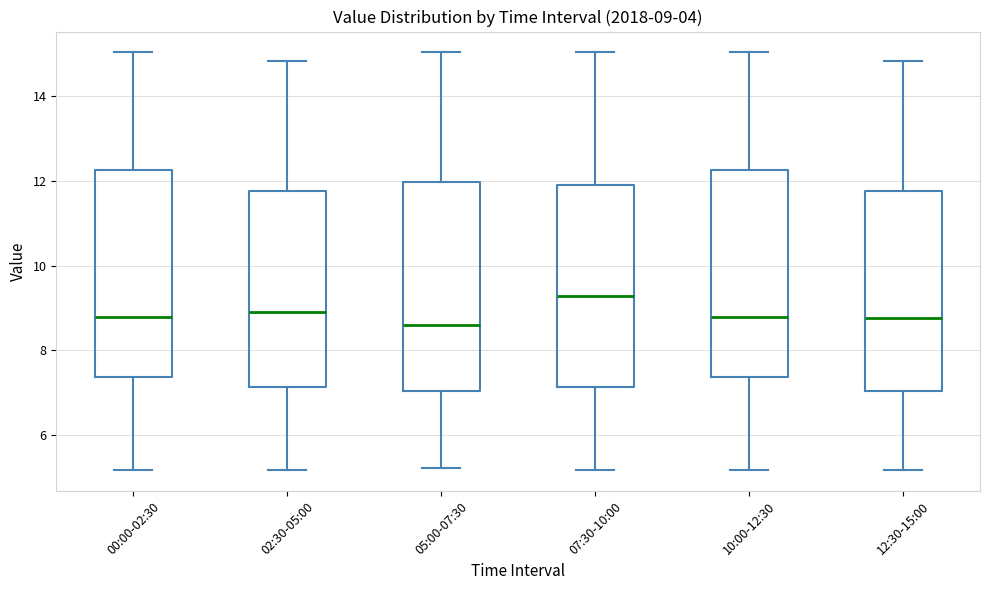

Which box's median line is the highest?

07:30-10:00